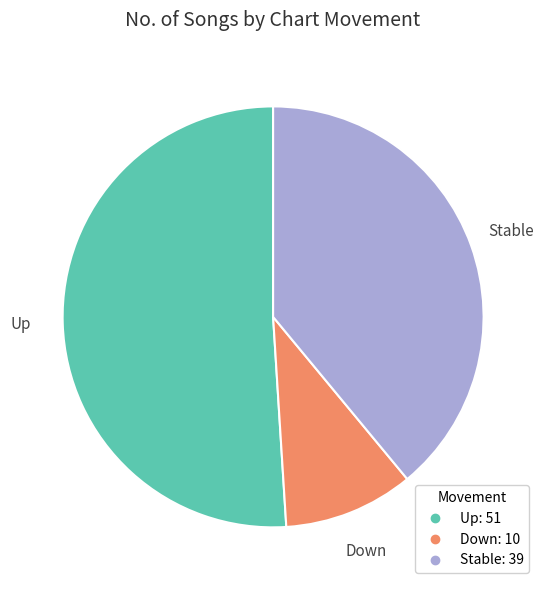

Is there any slice that represents more than half of the pie?

Yes